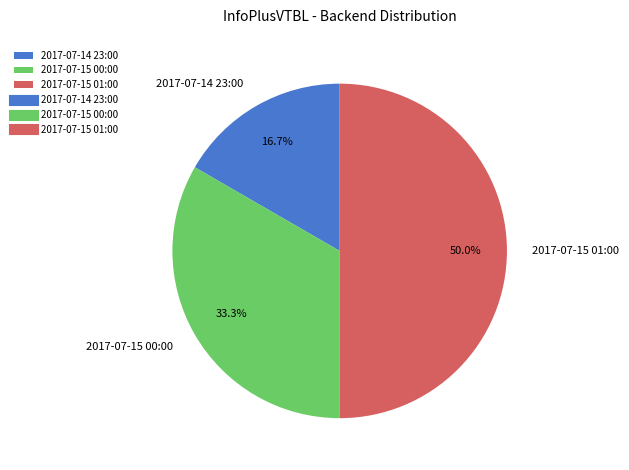

Combined, what portion of the pie is 2017-07-14 23:00 and 2017-07-15 00:00?

50.0%